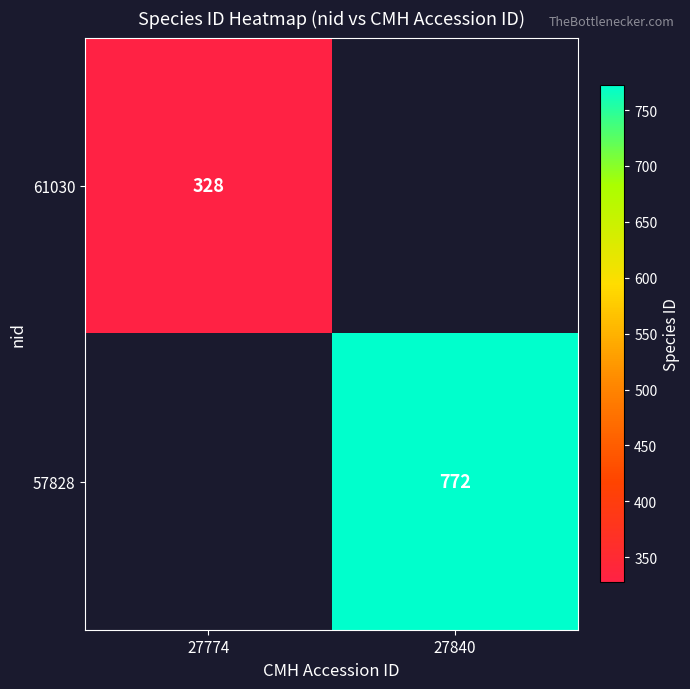

At how many categories does at least one series exceed 730?

1